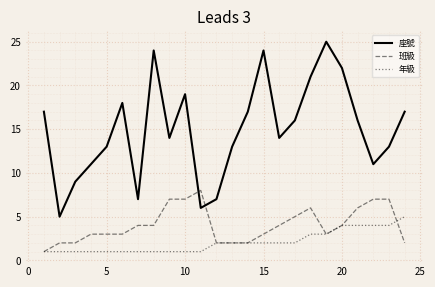

True or false: 年級 and 座號 intersect in this chart.

False